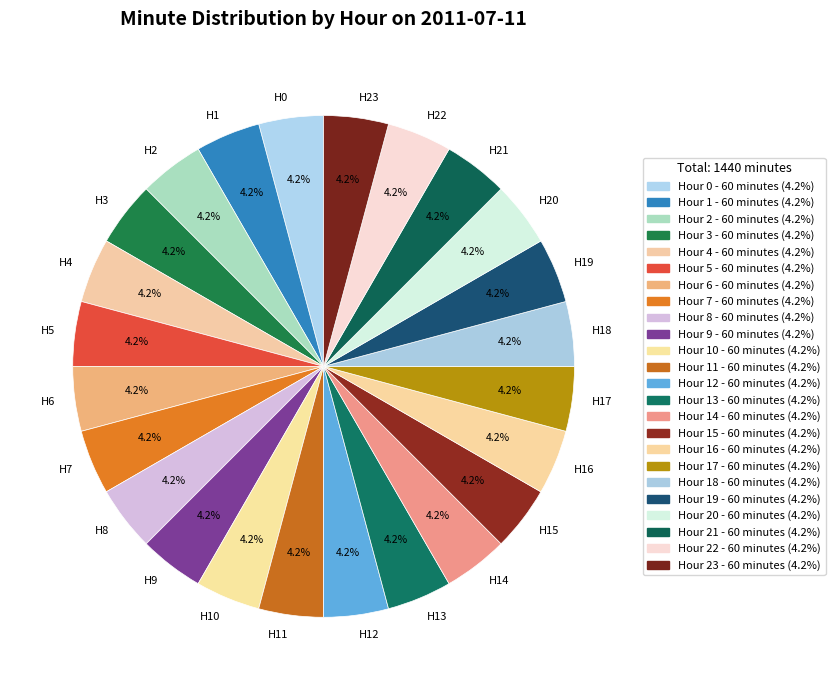

How much of the chart is everything except H22?

95.8%